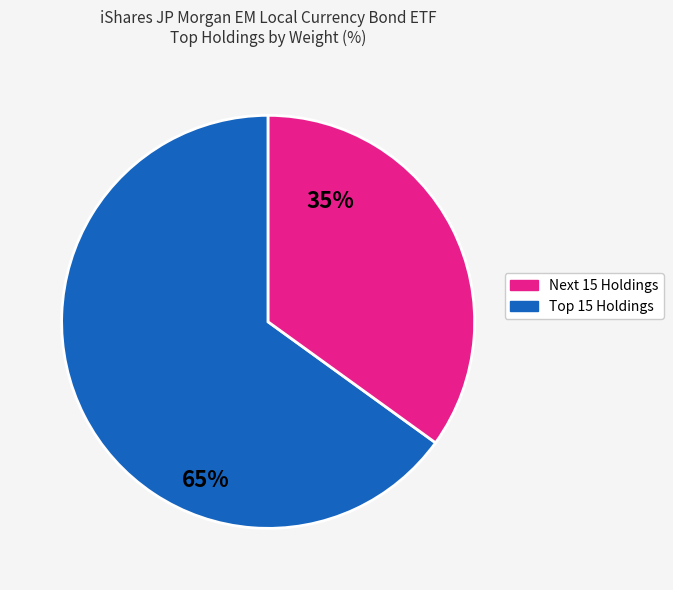

Is there a majority slice in this chart?

Yes